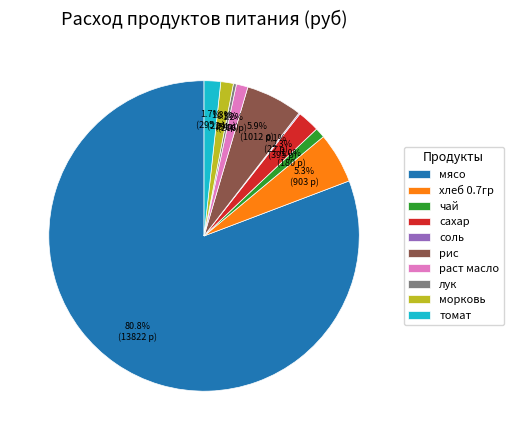

What percentage is NOT represented by хлеб 0.7гр?

94.7%